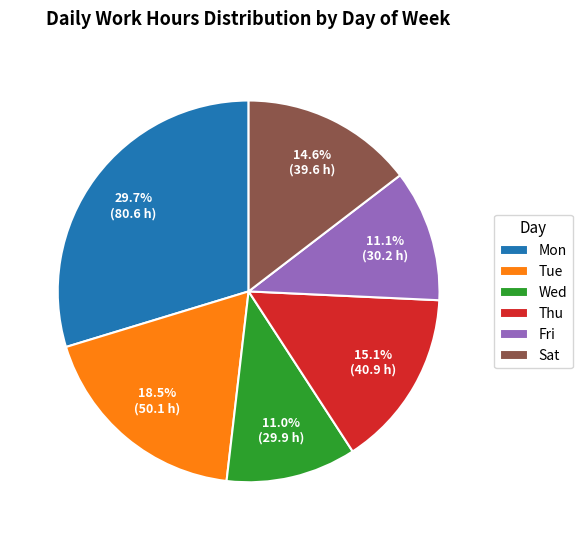

How many segments does this pie chart have?

6